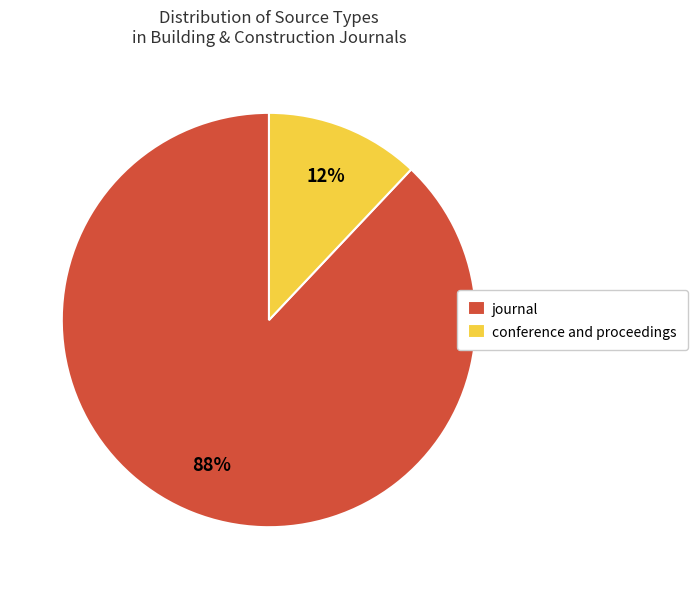

What is the ratio of the value at journal to the value at conference and proceedings?

7.3